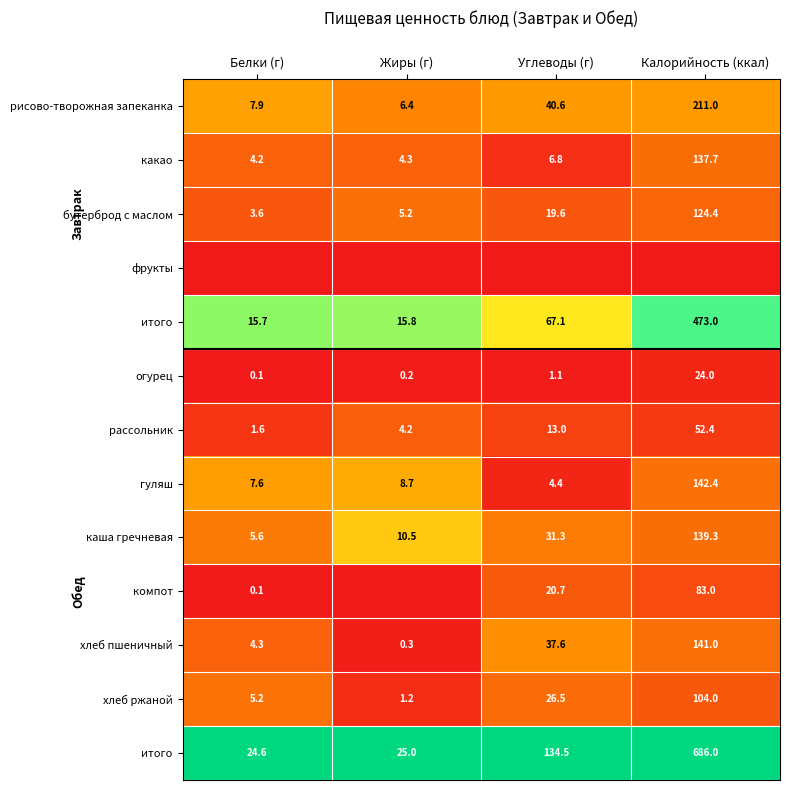

At which category does the chart reach its minimum across all series?

Белки (г)